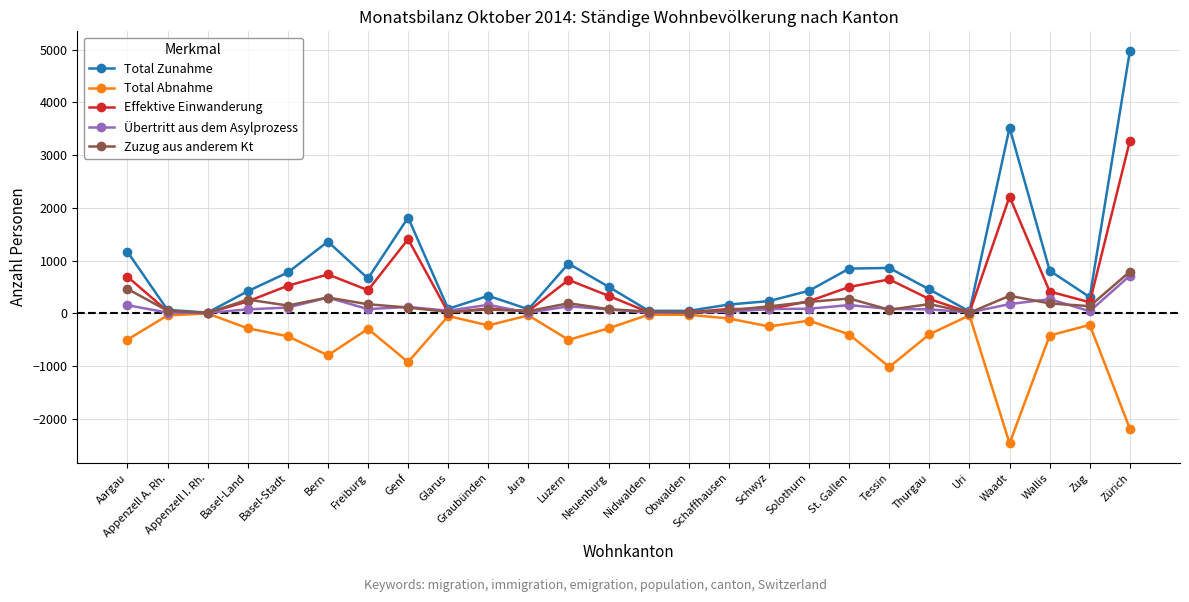

Which label corresponds to the largest value in the chart?

Zürich